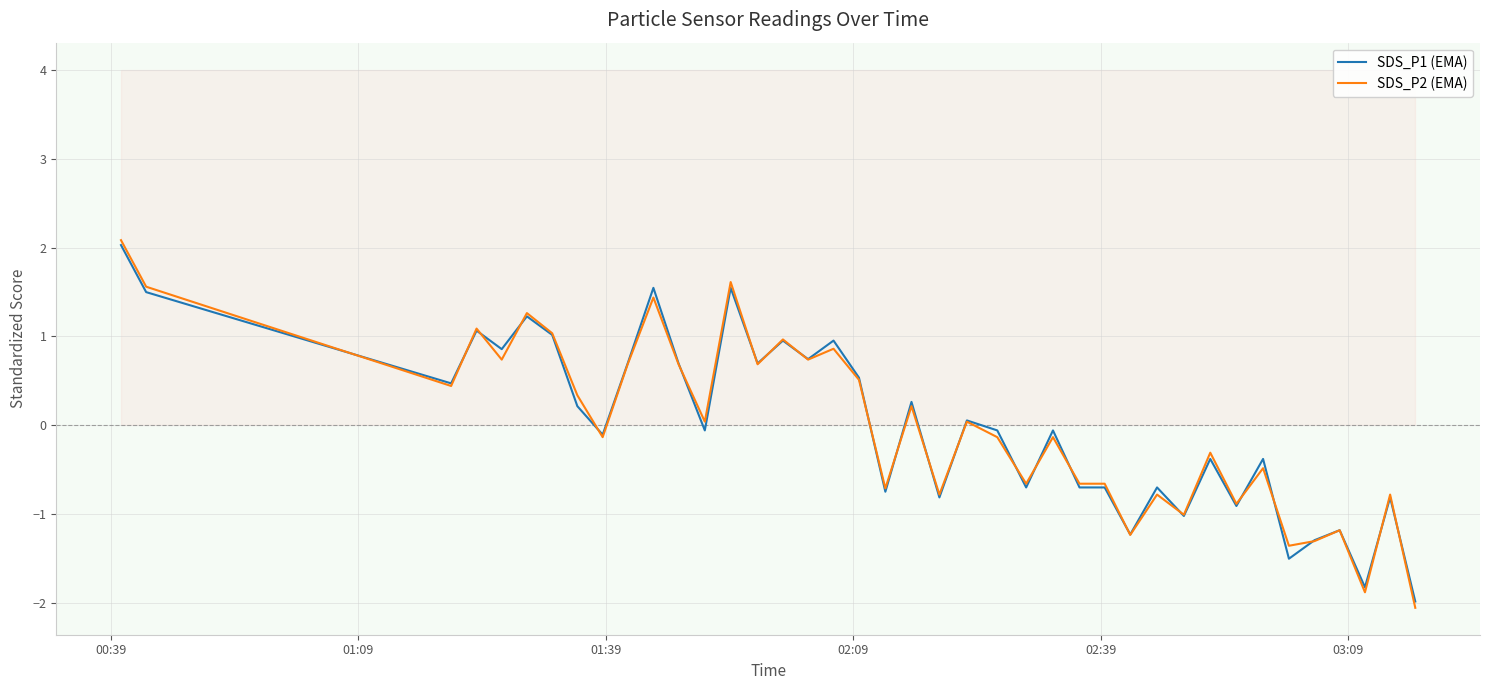

What is the lowest value of the SDS_P2 (EMA) series?

-2.0